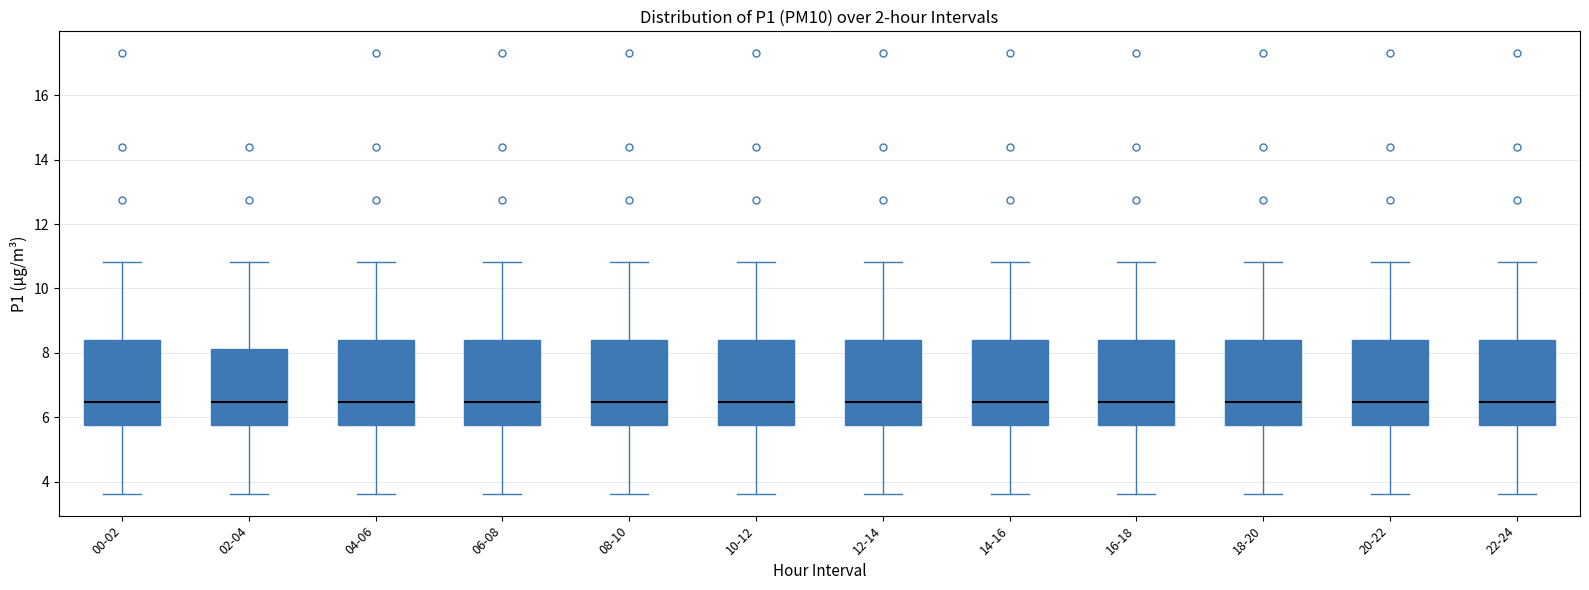

Reading left to right, read every box against the y-axis: the position of its median line, the range the box covers, and the ends of its whiskers. The values are not printed on the chart, so give them approximately, as read against the axis.

00-02: median 6.4, box 5.8 to 8.4, whiskers 3.6 to 10.8
02-04: median 6.4, box 5.8 to 8.2, whiskers 3.6 to 10.8
04-06: median 6.4, box 5.8 to 8.4, whiskers 3.6 to 10.8
06-08: median 6.4, box 5.8 to 8.4, whiskers 3.6 to 10.8
08-10: median 6.4, box 5.8 to 8.4, whiskers 3.6 to 10.8
10-12: median 6.4, box 5.8 to 8.4, whiskers 3.6 to 10.8
12-14: median 6.4, box 5.8 to 8.4, whiskers 3.6 to 10.8
14-16: median 6.4, box 5.8 to 8.4, whiskers 3.6 to 10.8
16-18: median 6.4, box 5.8 to 8.4, whiskers 3.6 to 10.8
18-20: median 6.4, box 5.8 to 8.4, whiskers 3.6 to 10.8
20-22: median 6.4, box 5.8 to 8.4, whiskers 3.6 to 10.8
22-24: median 6.4, box 5.8 to 8.4, whiskers 3.6 to 10.8